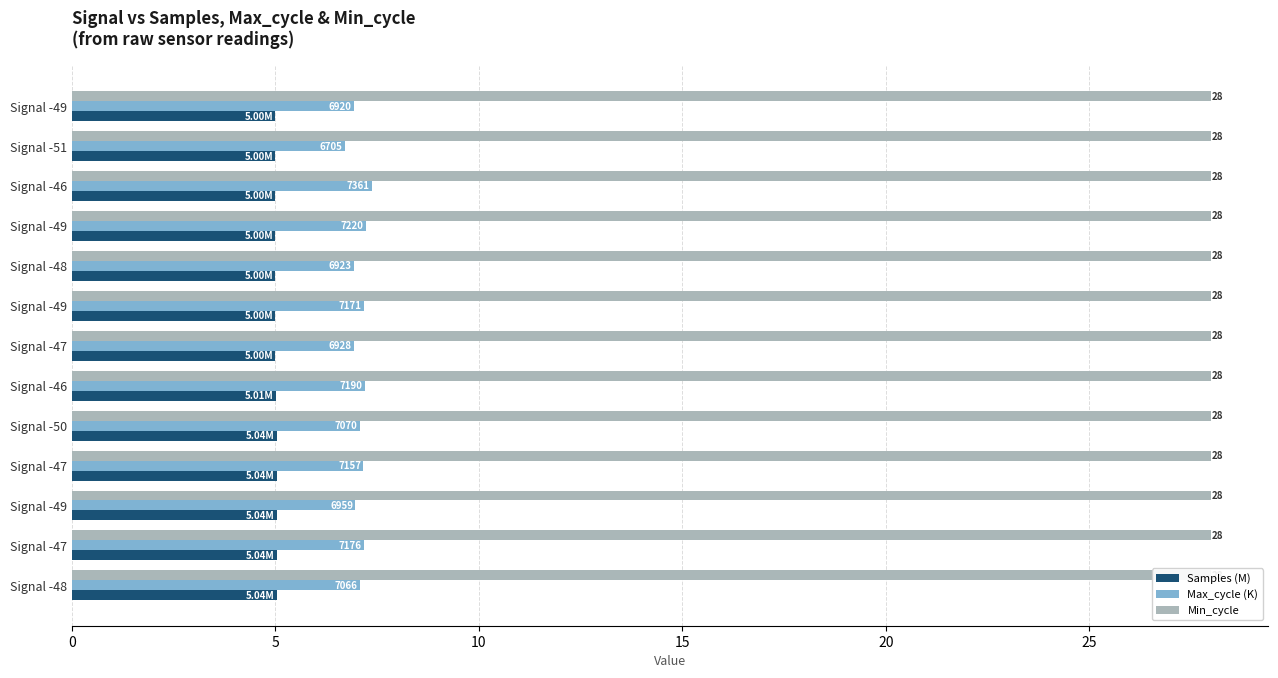

Rank the series at 20 from lowest to highest value.

Min_cycle, Samples (M), Max_cycle (K)